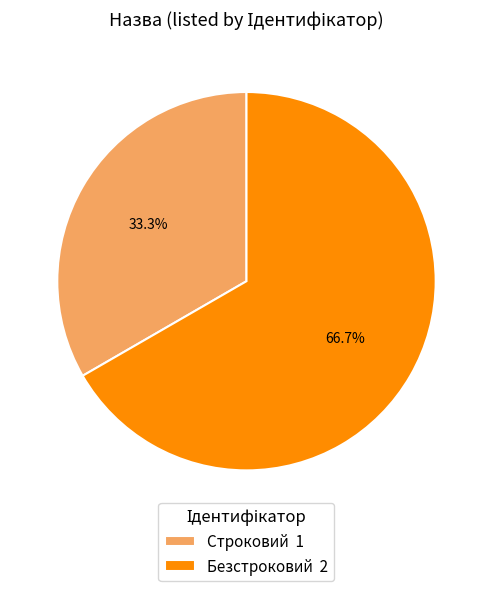

Is the sum of Безстроковий and Строковий greater than half?

Yes